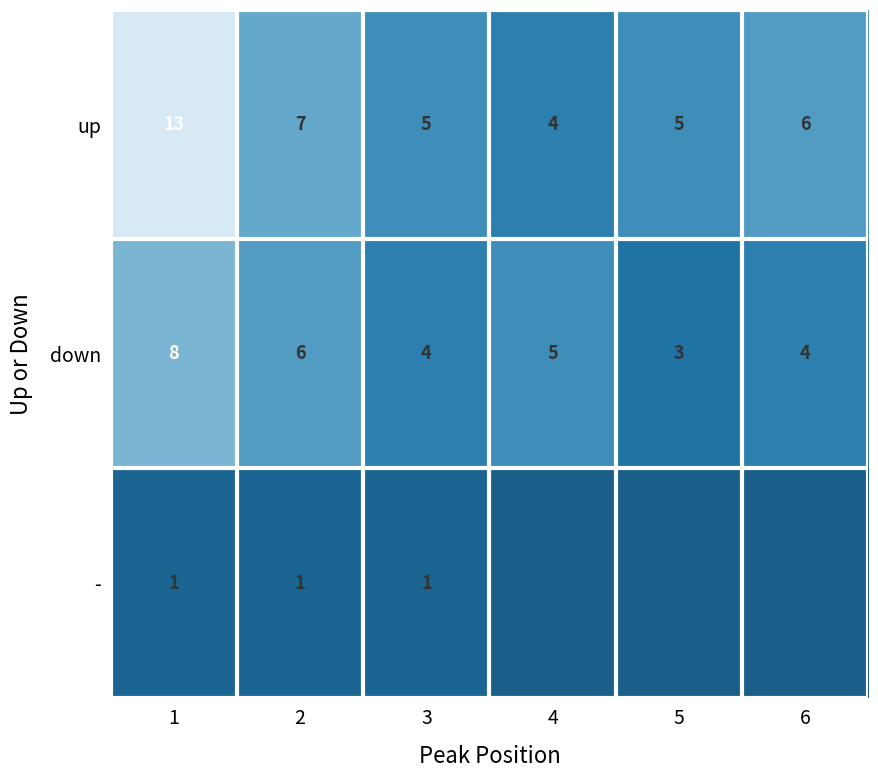

The down series shows 4 at 6. True or false?

True